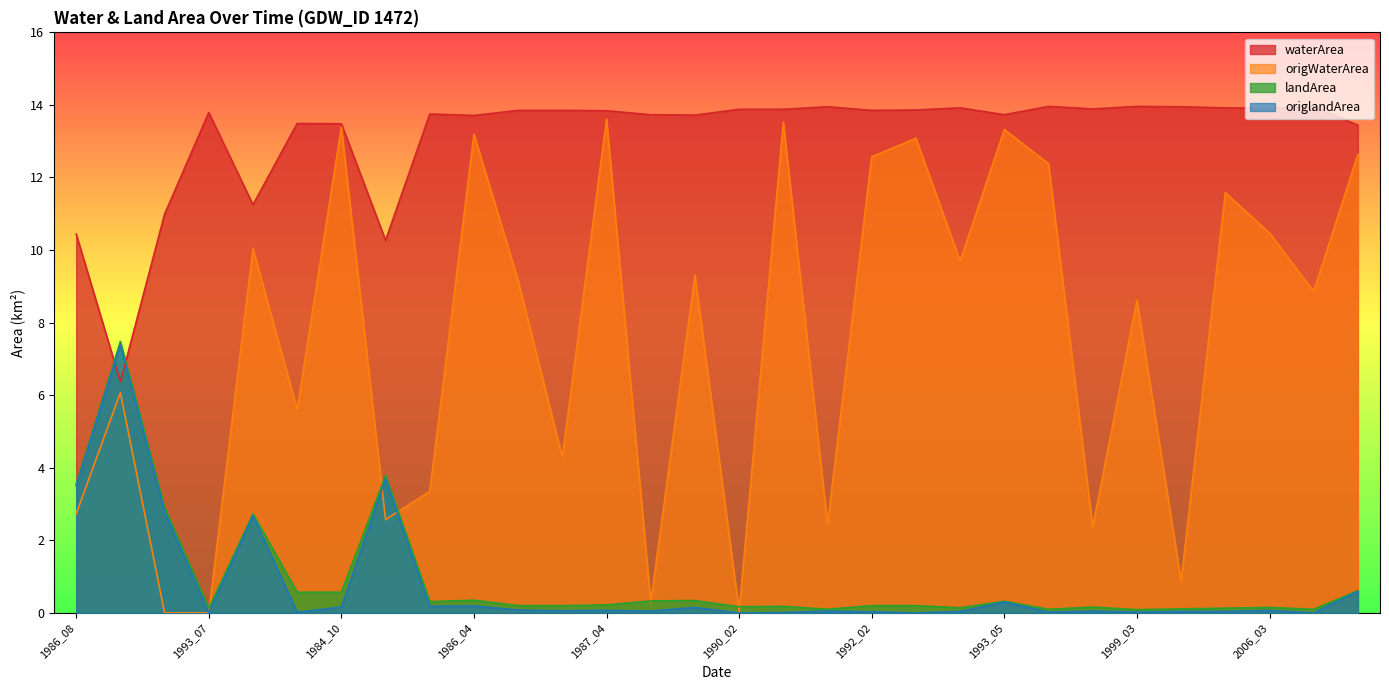

True or false: landArea has a value of 0.2 at 1998_02.

False